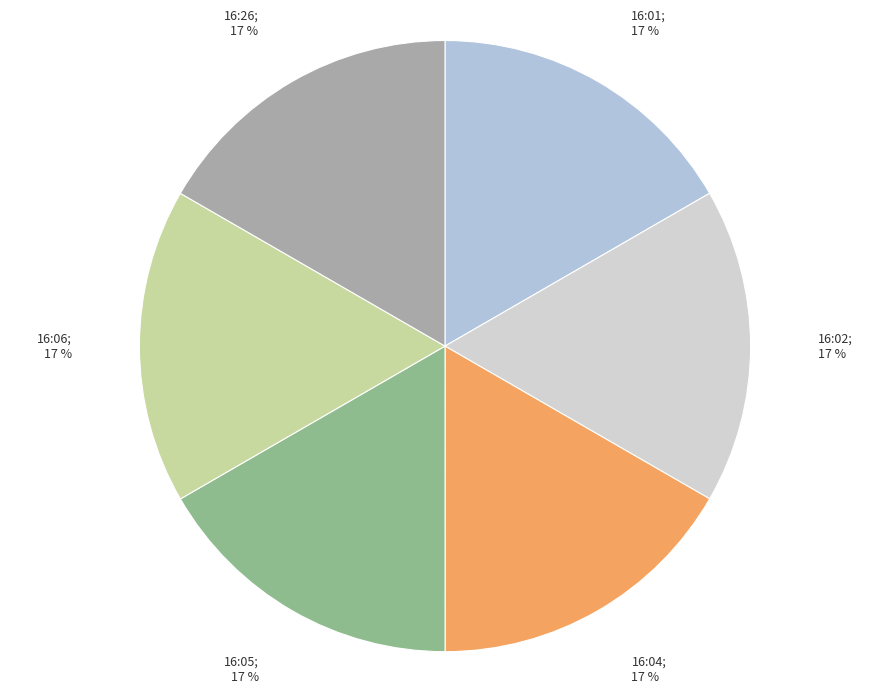

To the nearest percent, what is the average slice percentage?

17%